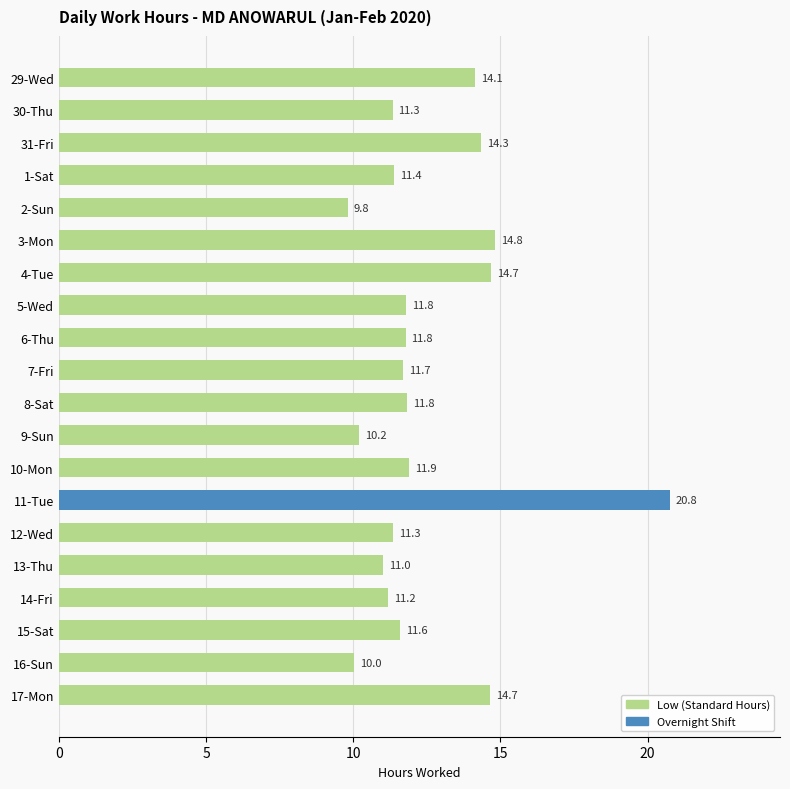

What is the smallest value displayed?

9.8